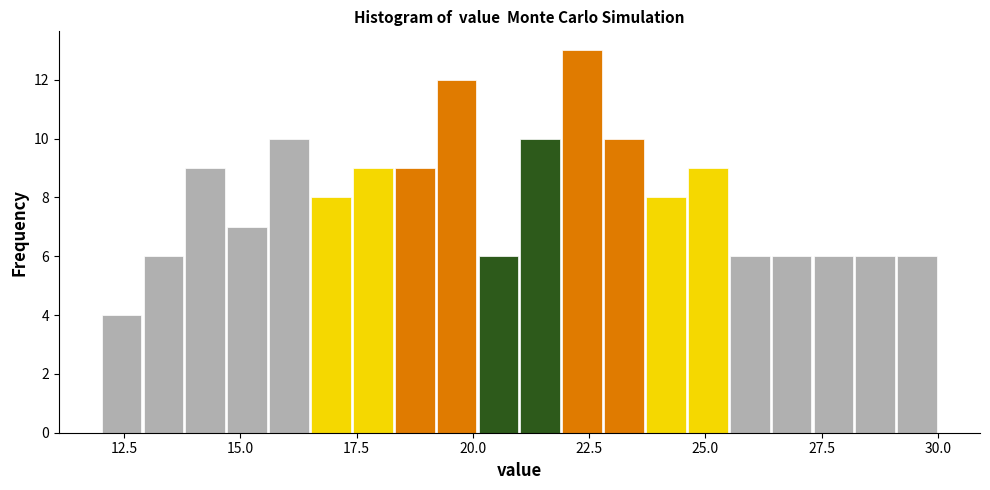

Around what value on the x-axis is the tallest bar? Give the approximate position of its centre, as read against the axis.

22.5